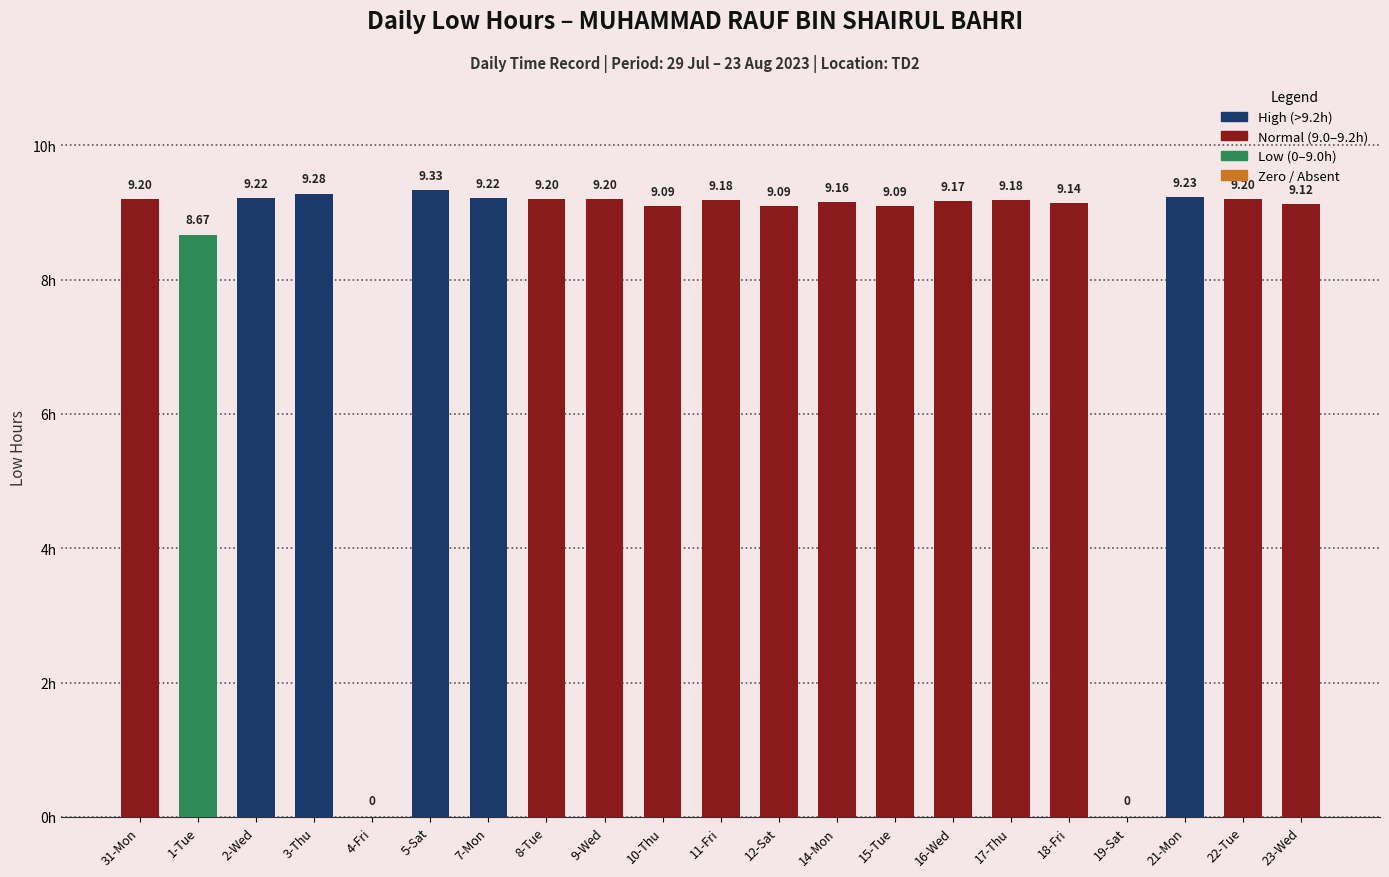

Approximately how many times larger is the value at 2-Wed compared to 17-Thu?

1.0